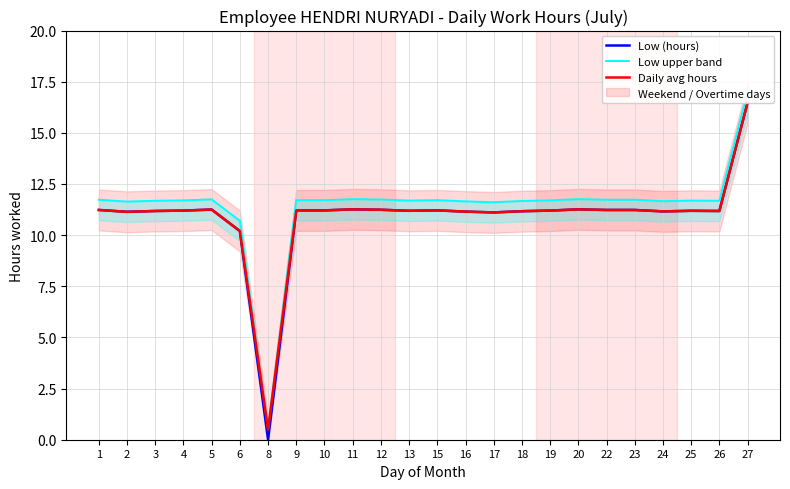

Between 17 and 23, which series saw the biggest shift?

Low (hours)